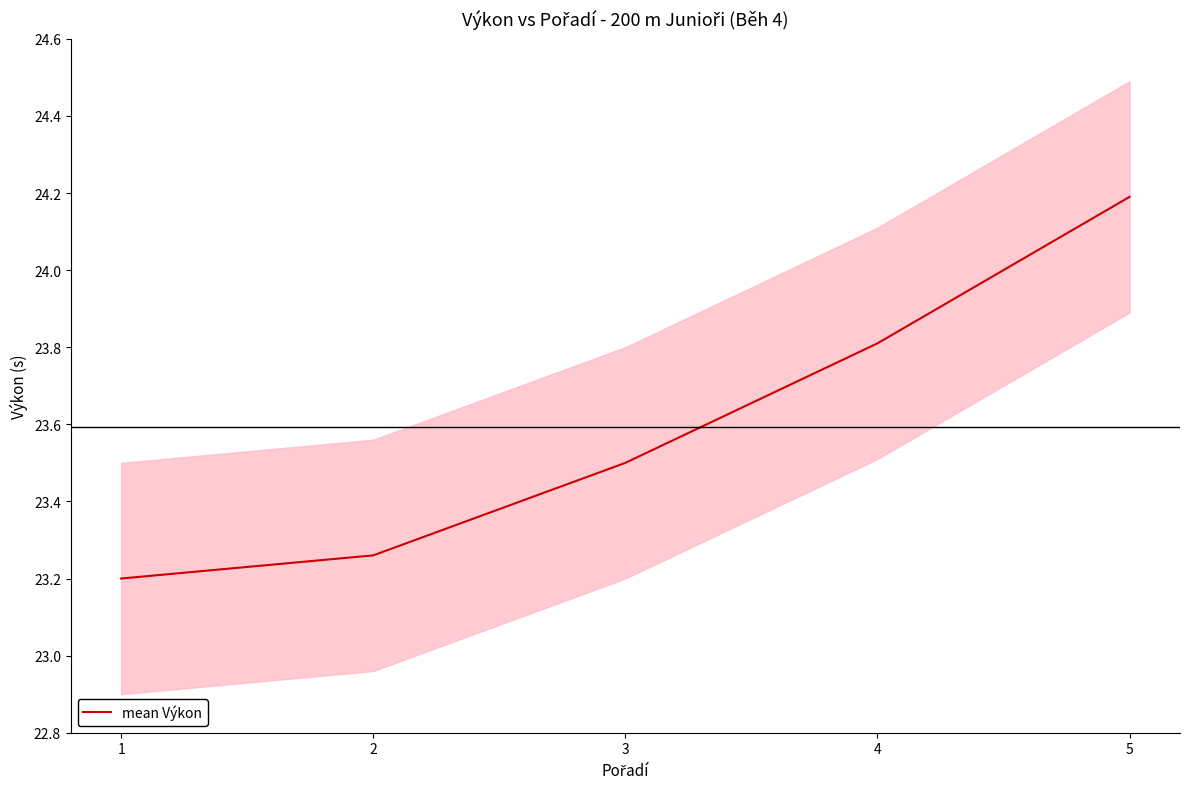

List the labels in order of value, largest first.

5, 4, 3, 2, 1